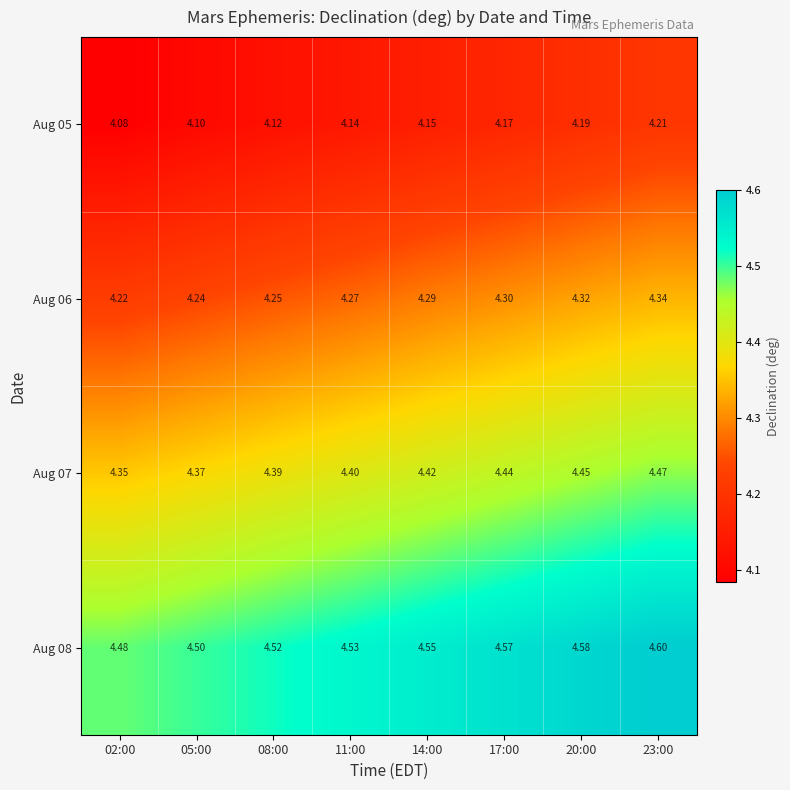

How many series are shown in this chart?

4